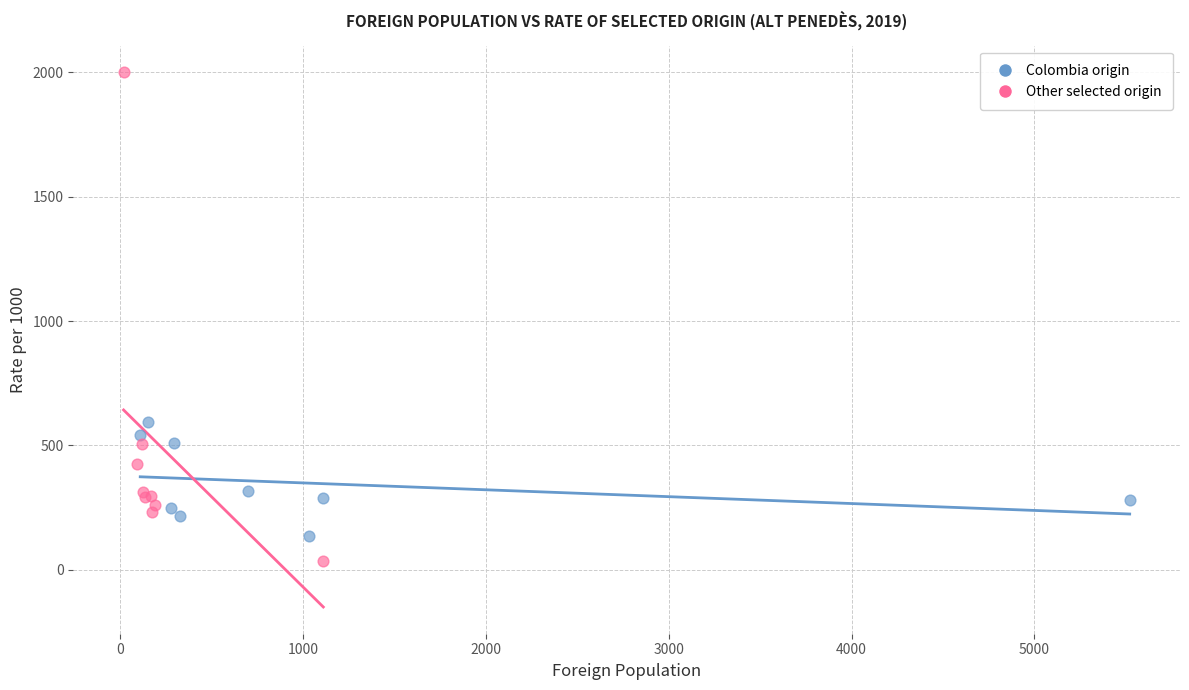

What are all the series names shown in the legend?

Colombia origin, Other selected origin